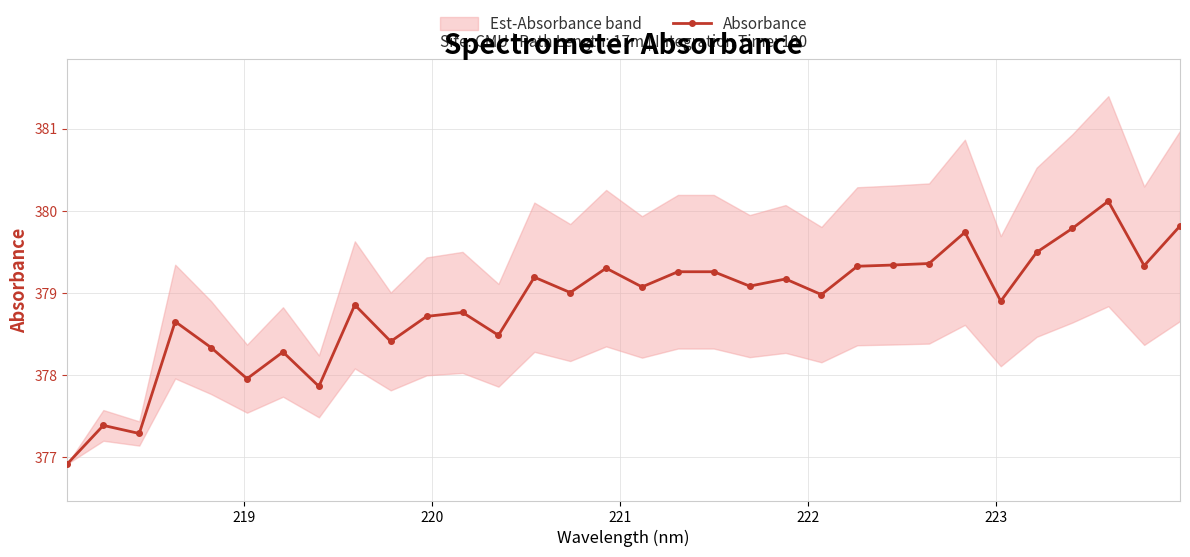

What is the difference between the second highest and minimum values?

2.9